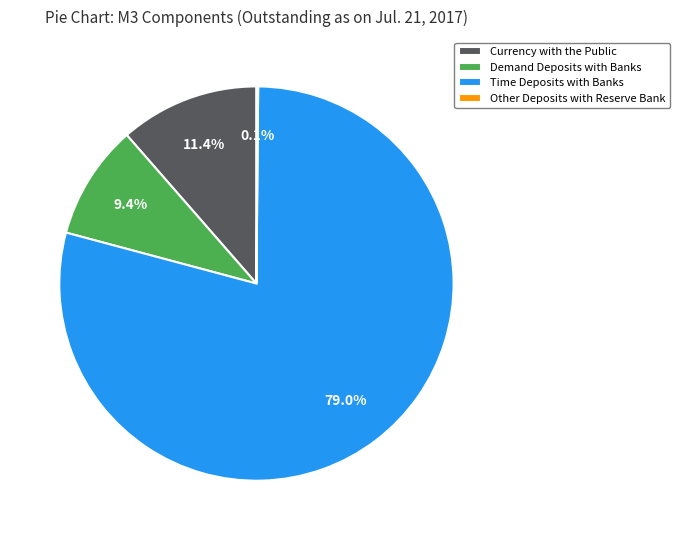

What percentage is NOT represented by Demand Deposits with Banks?

90.6%